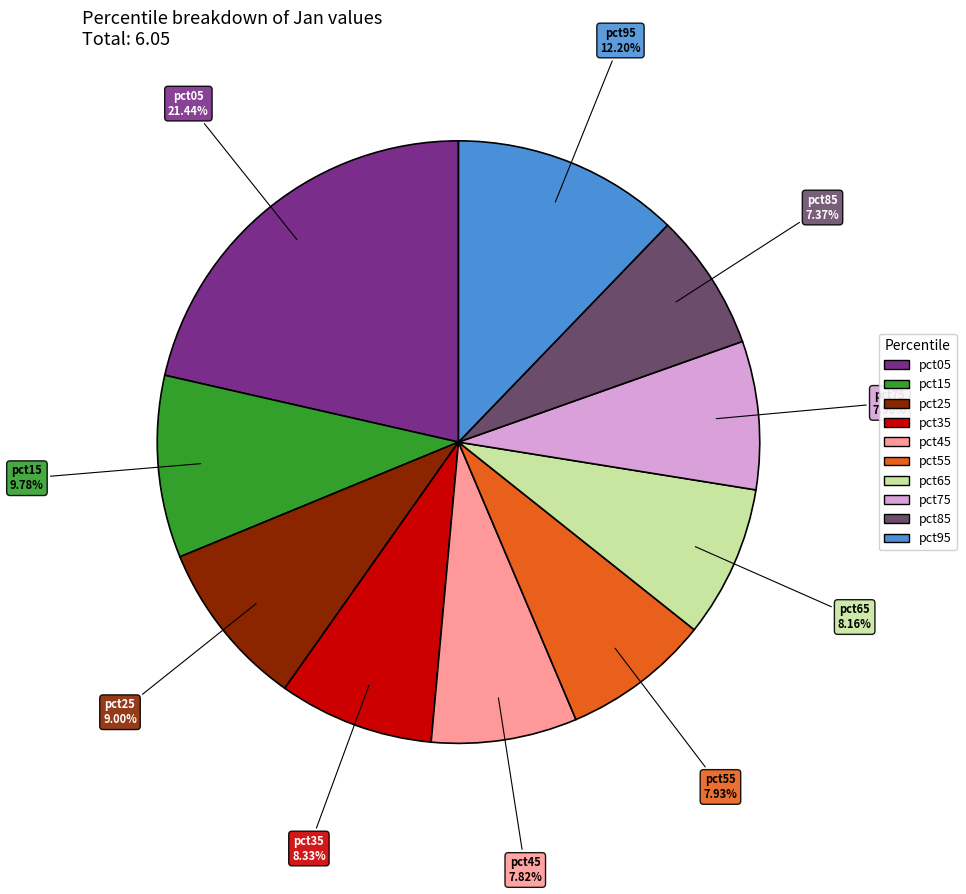

How many slices are in this pie chart?

10